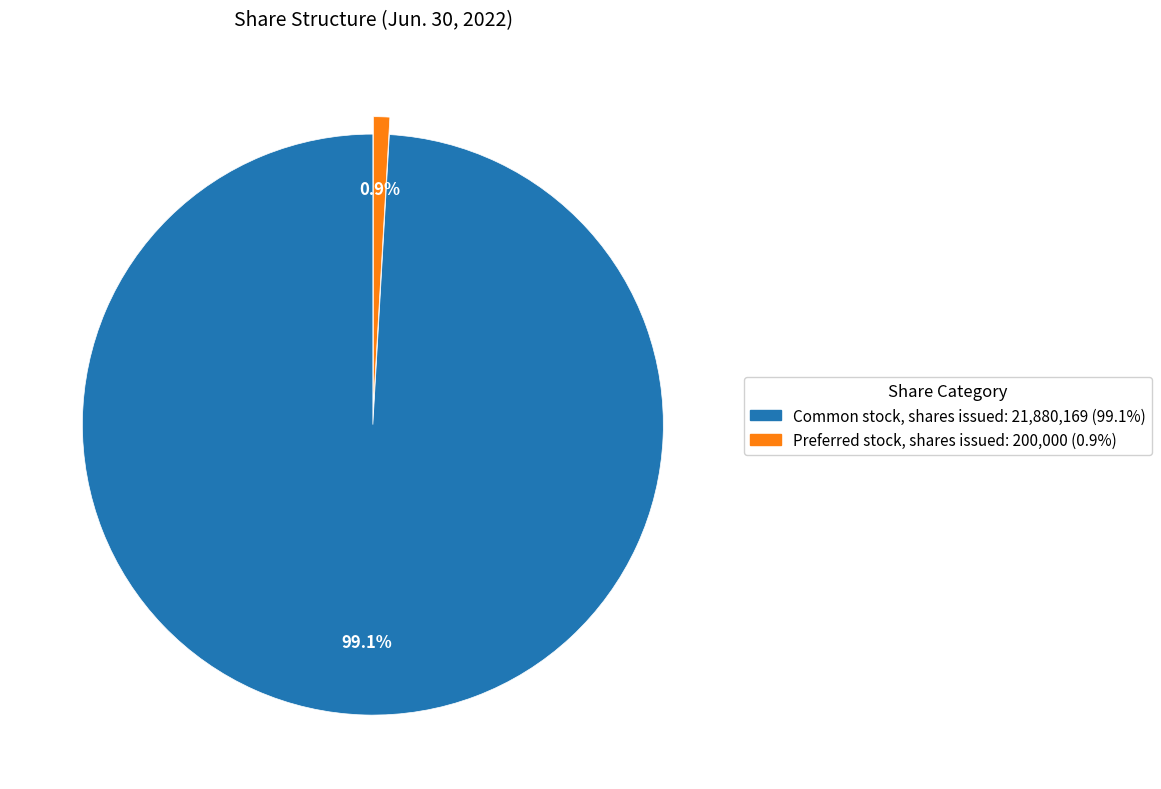

Which slice is the largest?

Common stock, shares issued